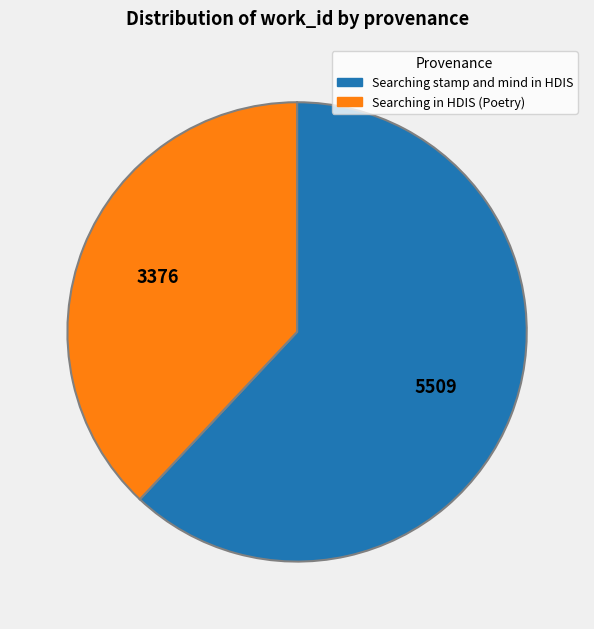

What is the ratio of the value at Searching in HDIS (Poetry) to the value at Searching stamp and mind in HDIS?

0.6